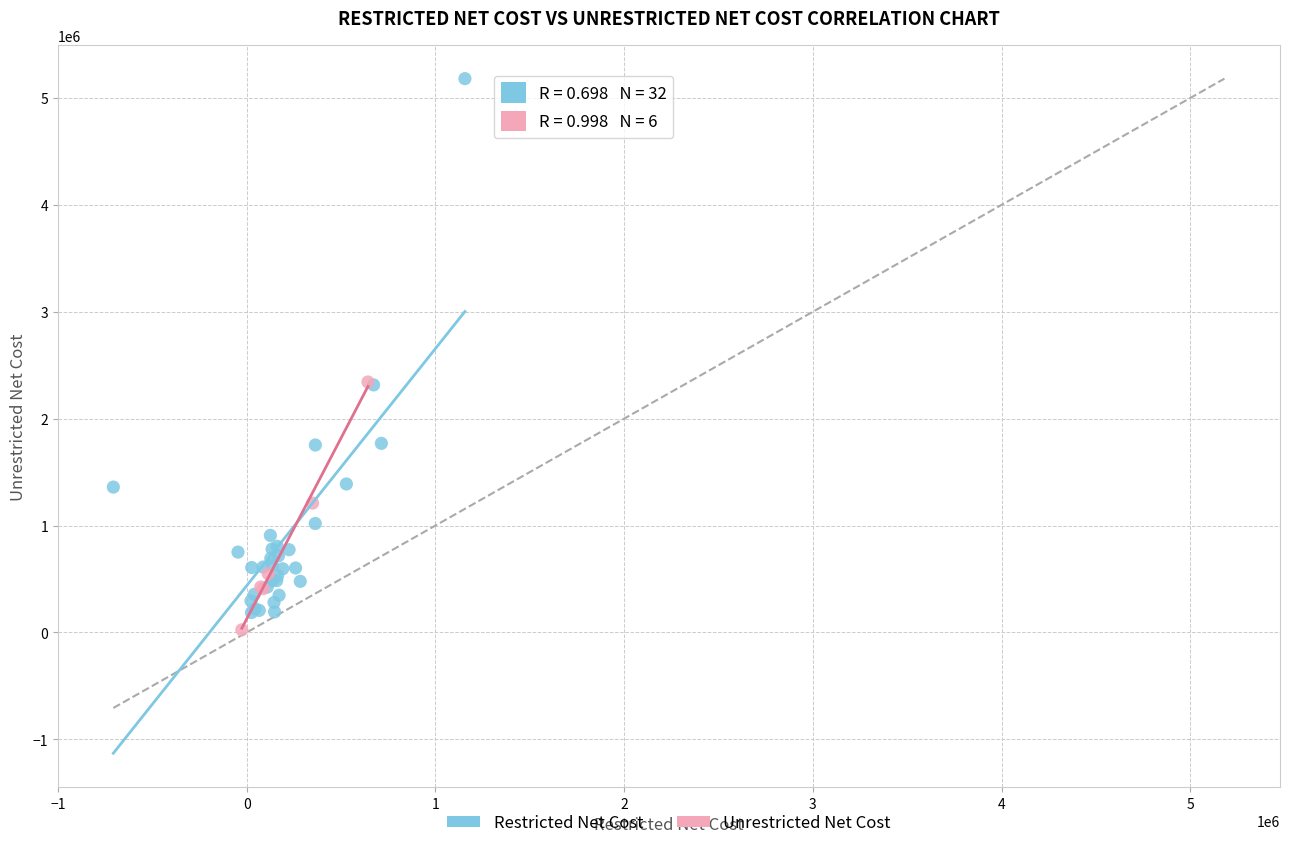

Which series has the largest Y range (max minus min)?

Restricted Net Cost